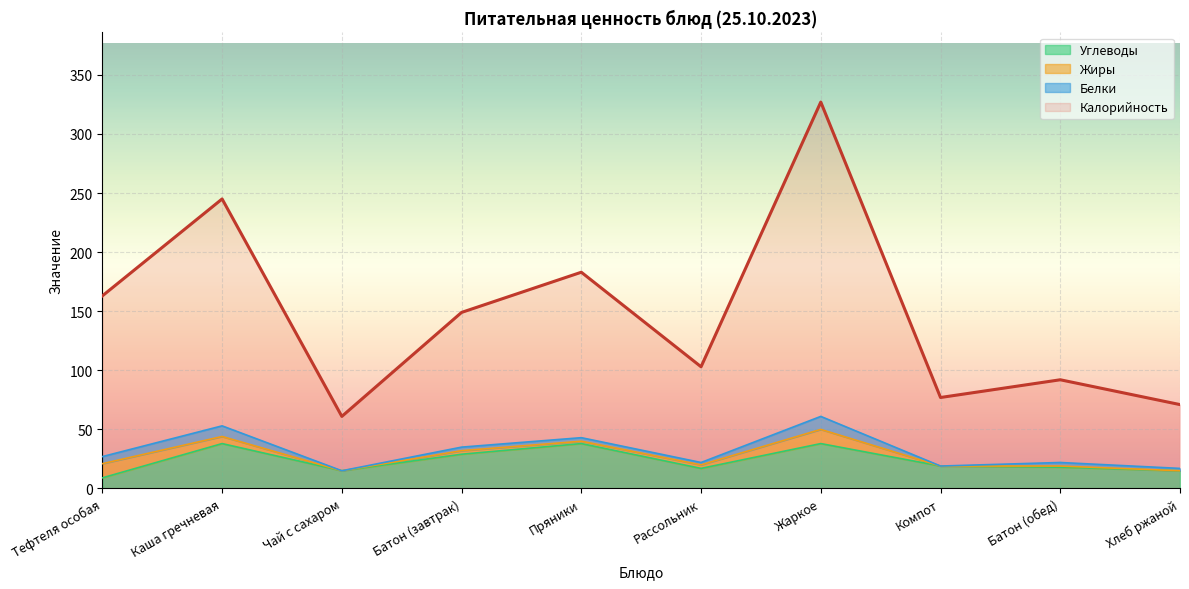

True or false: Калорийность has a value of 61 at Чай с сахаром.

True